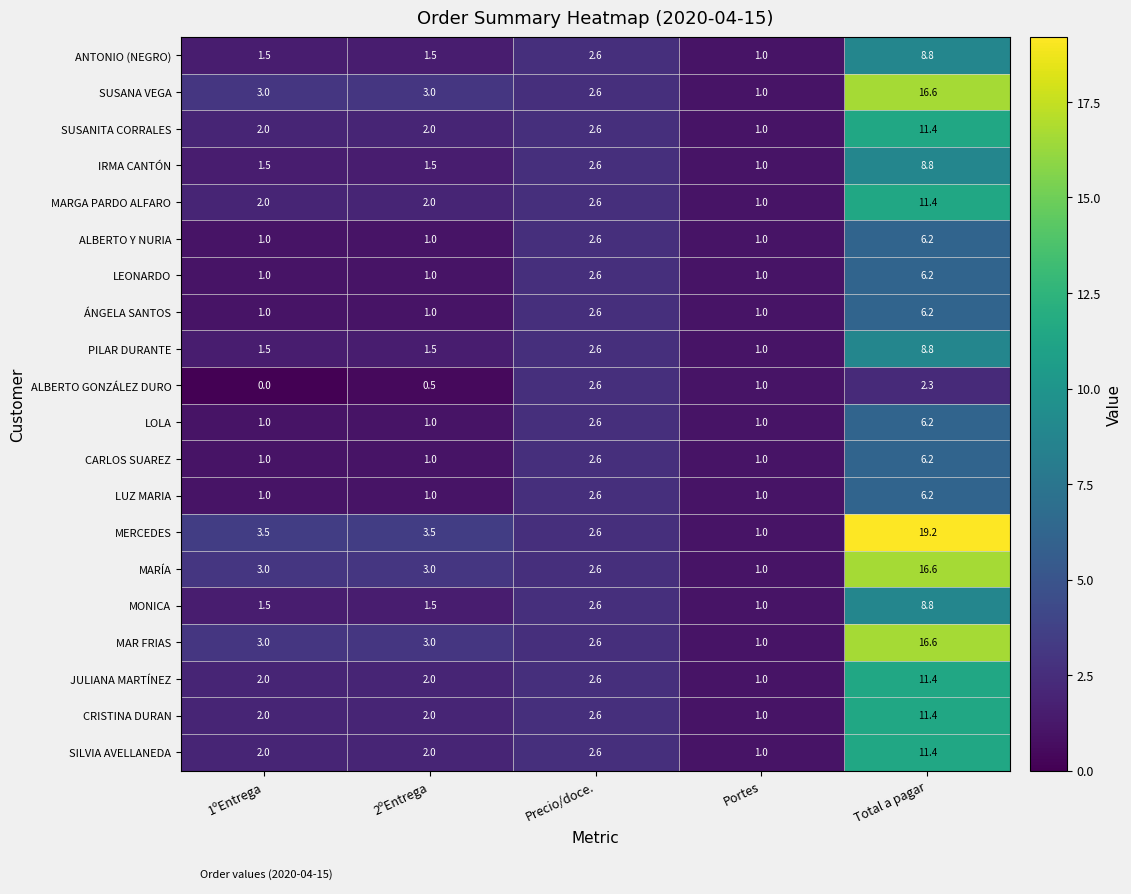

Which category has the highest value across all series?

Total a pagar